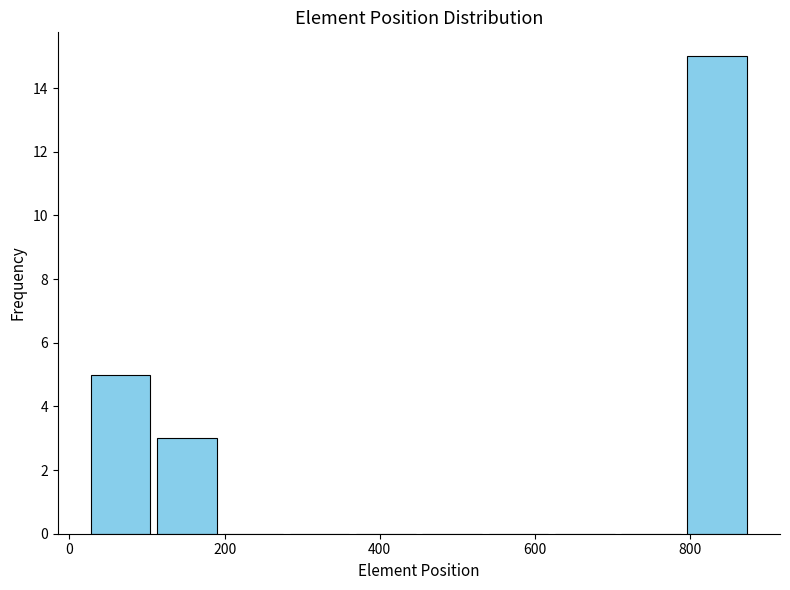

Which range on the x-axis has the tallest bar?

800 to 880